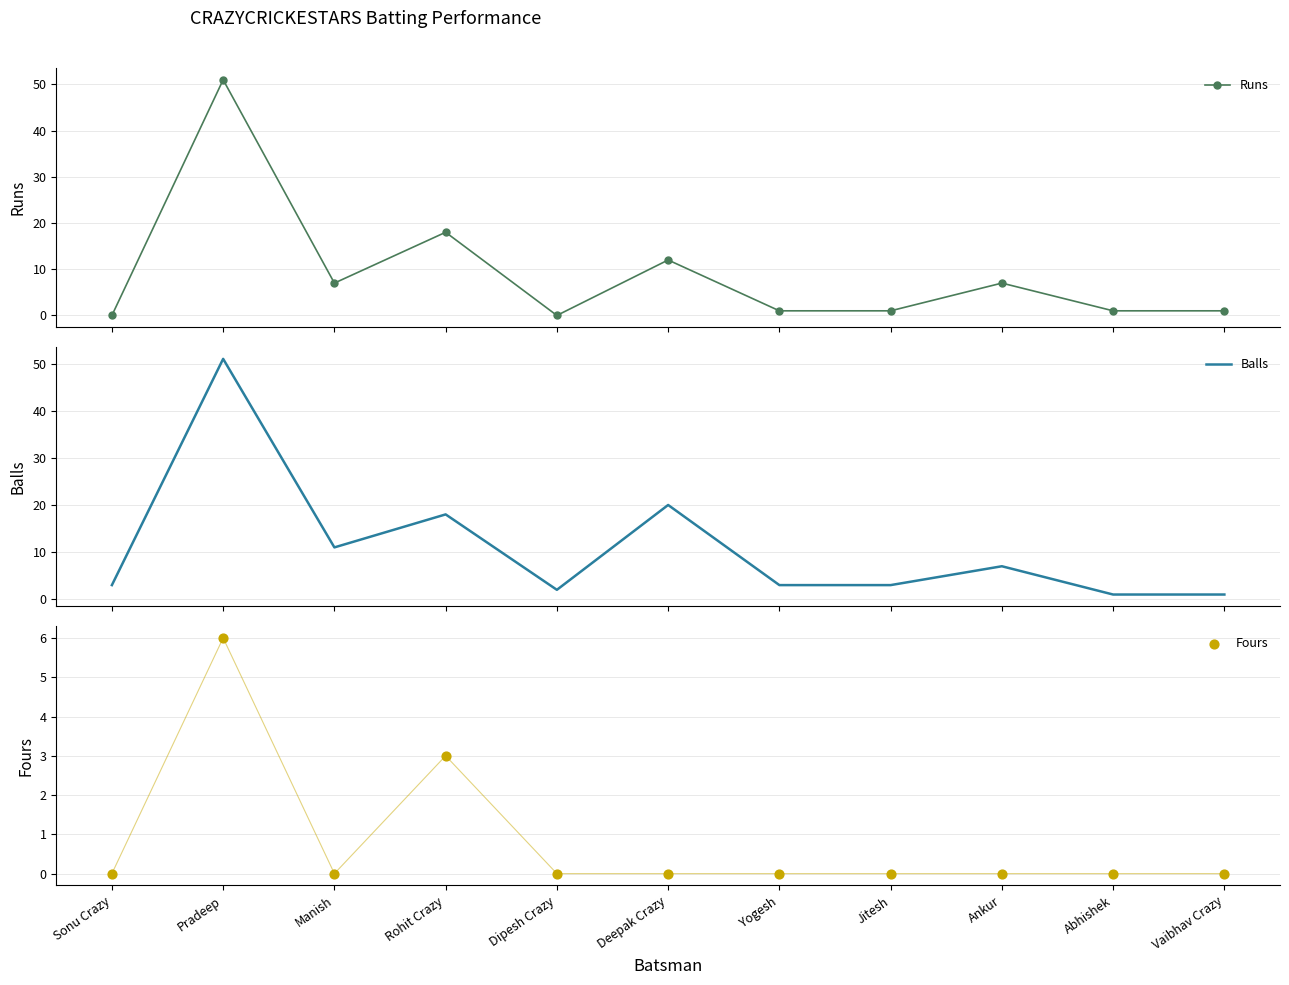

Which series has the widest spread of Y values?

Runs